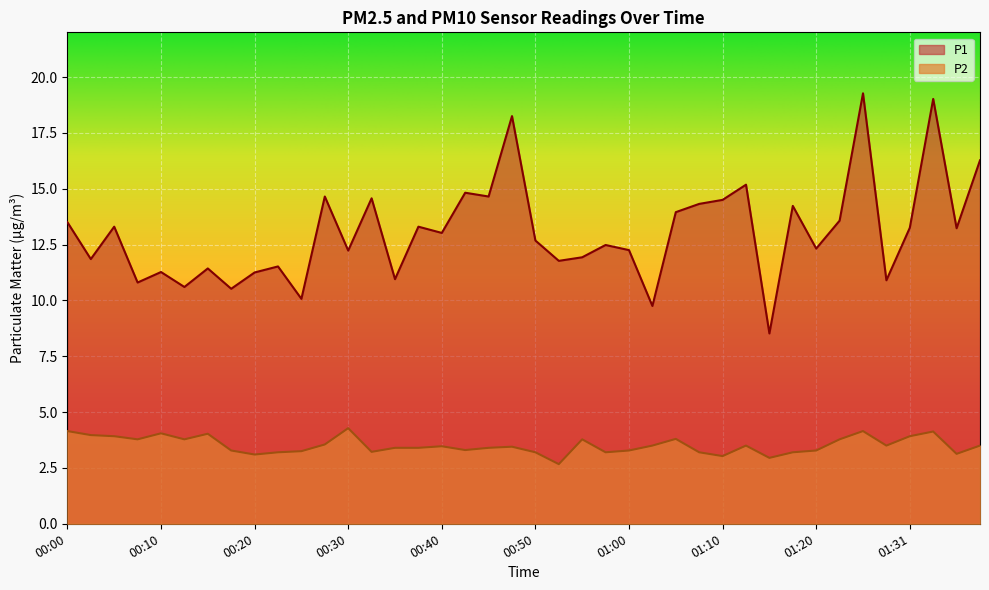

Where is the first local maximum for P1?

00:05